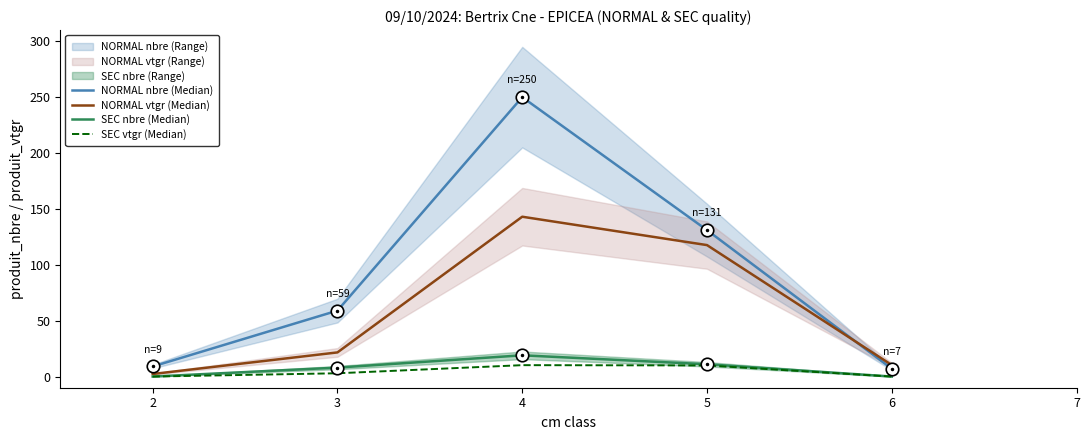

Where is SEC nbre (Median) nearest to the value 9?

3